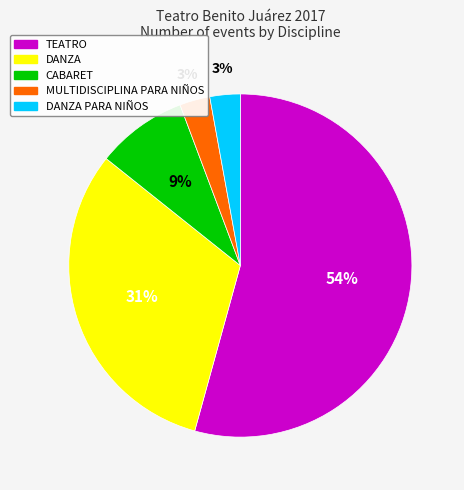

Is there any slice that represents more than half of the pie?

Yes